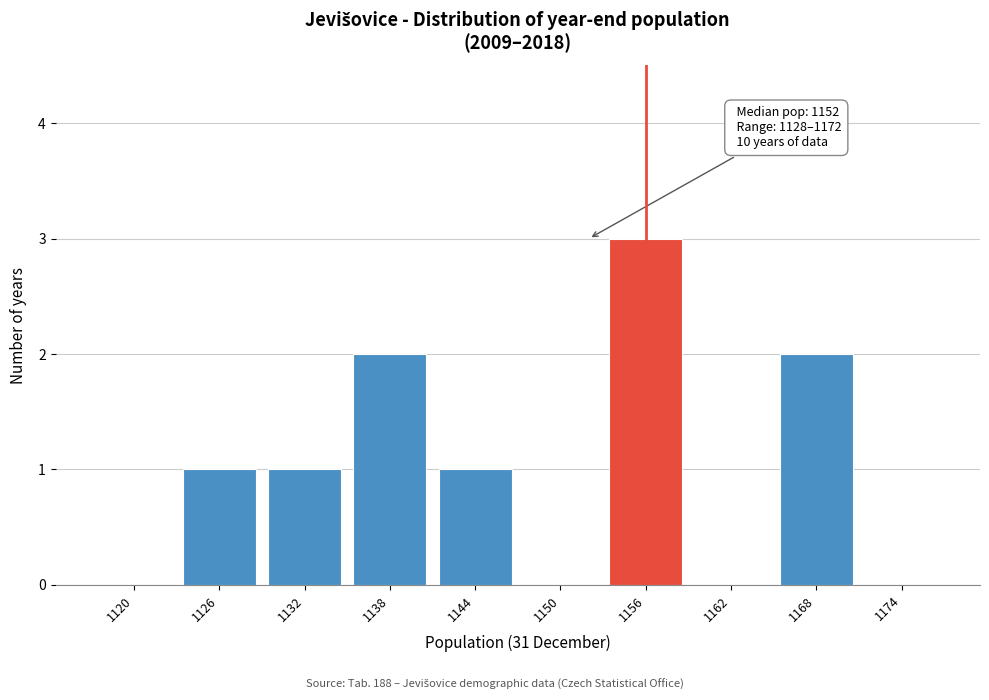

Reading left to right, transcribe all the data shown in this chart.

1120=0	1126=1	1132=1	1138=2	1144=1	1150=0	1156=3	1162=0	1168=2	1174=0